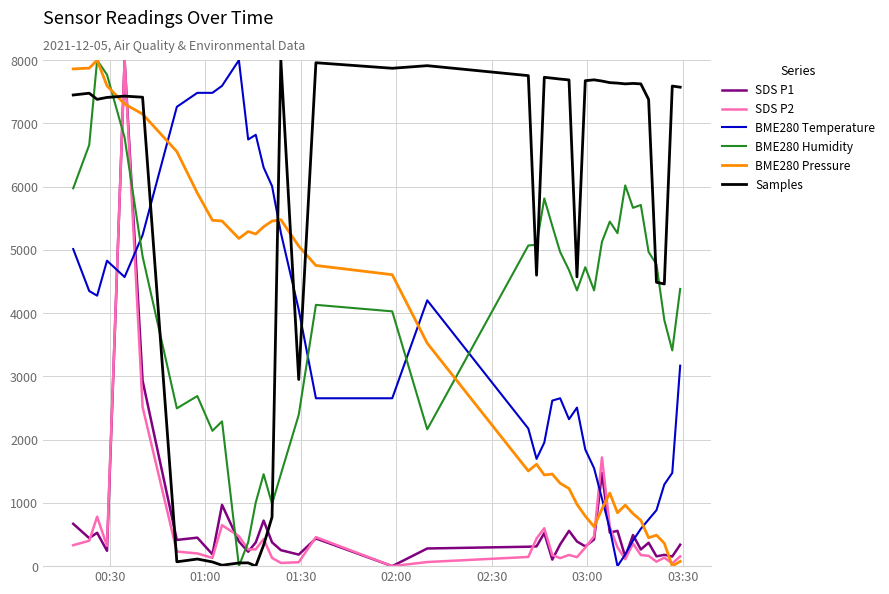

Which series has the largest total across all categories?

Samples